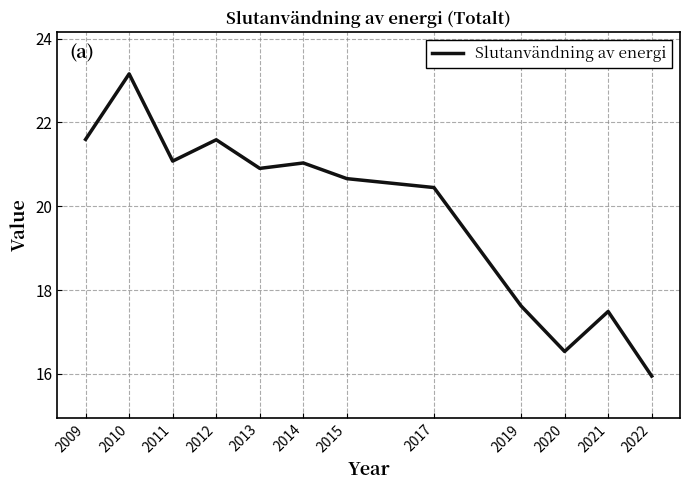

Read the value at 2011.

21.1